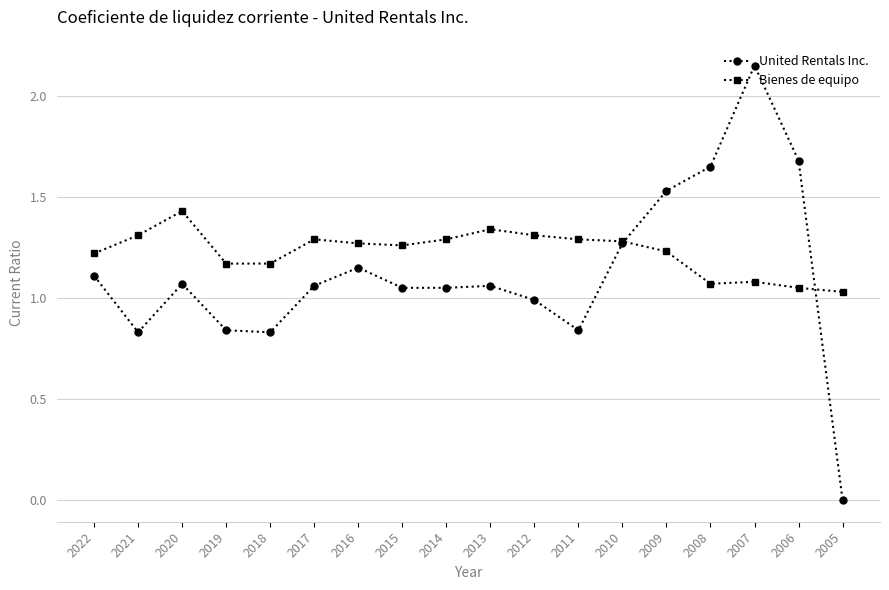

At which category does Bienes de equipo reach its first local peak?

2020